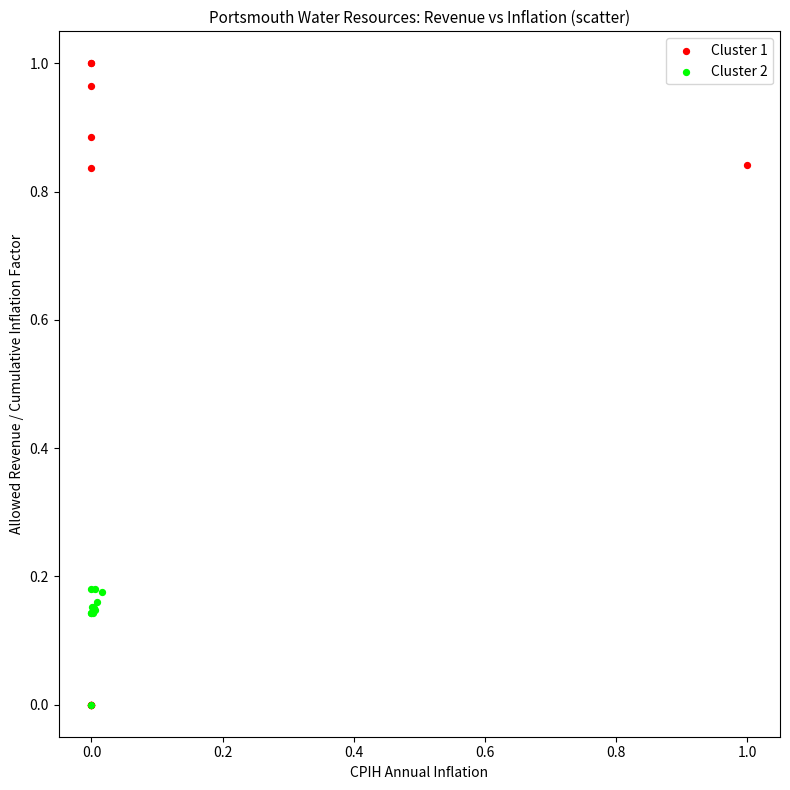

What are all the series names shown in the legend?

Cluster 1, Cluster 2